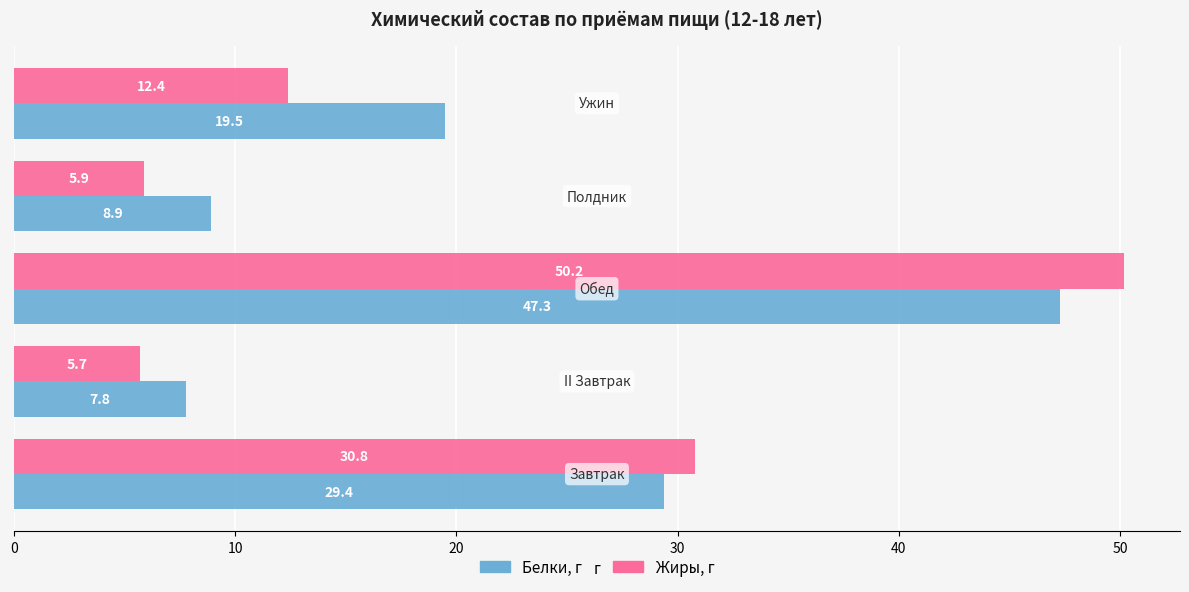

What is the difference between the maximum and minimum values in the Жиры, г series?

44.5